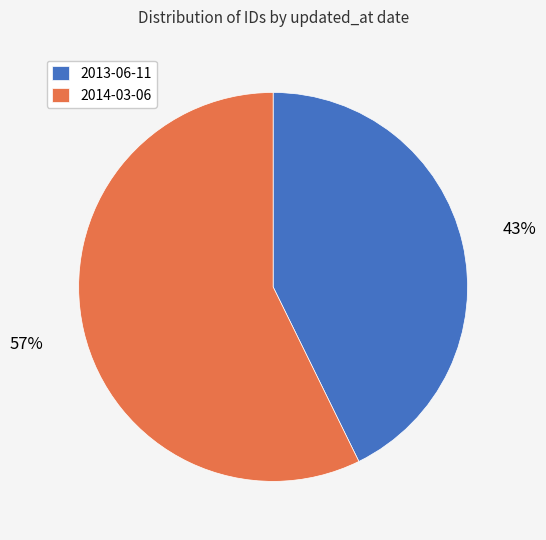

What is the largest slice in the pie chart?

2014-03-06